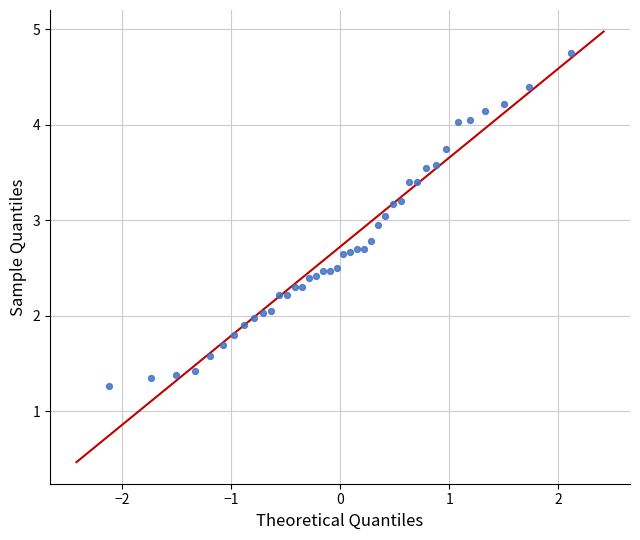

Count the number of points in this scatter plot.

40